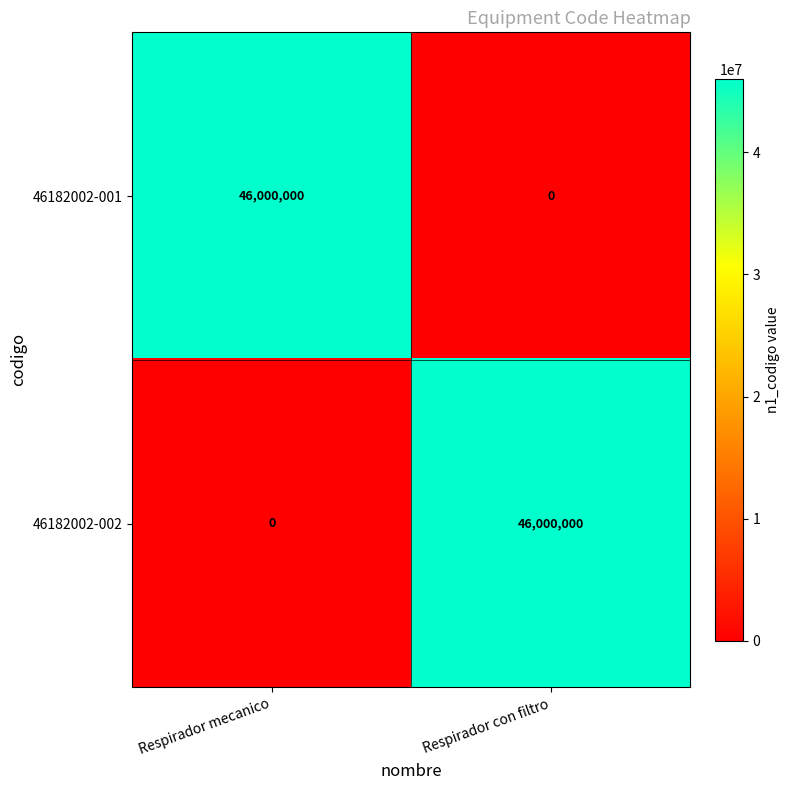

What is the average value of the 46182002-002 series?

23000000